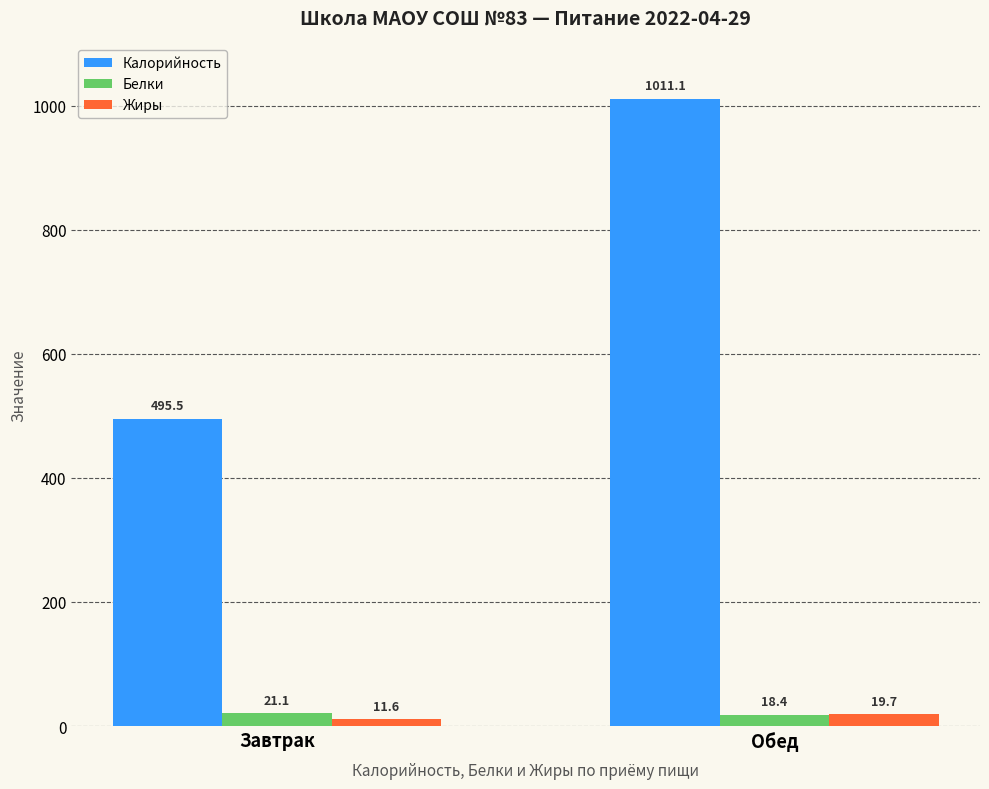

Reading left to right, list all the values displayed in this chart.

Калорийность: Завтрак=495.5	Обед=1011.1
Белки: Завтрак=21.1	Обед=18.4
Жиры: Завтрак=11.6	Обед=19.7